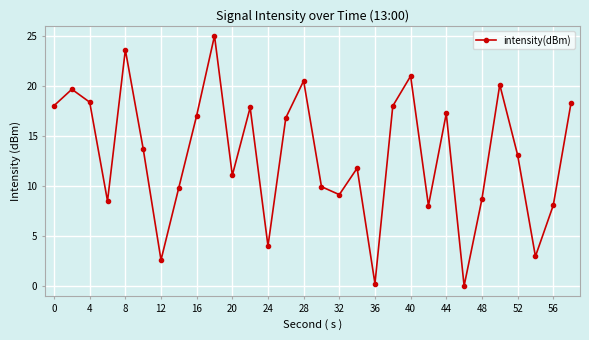

True or false: there are more than 1 points higher than both neighbors.

True